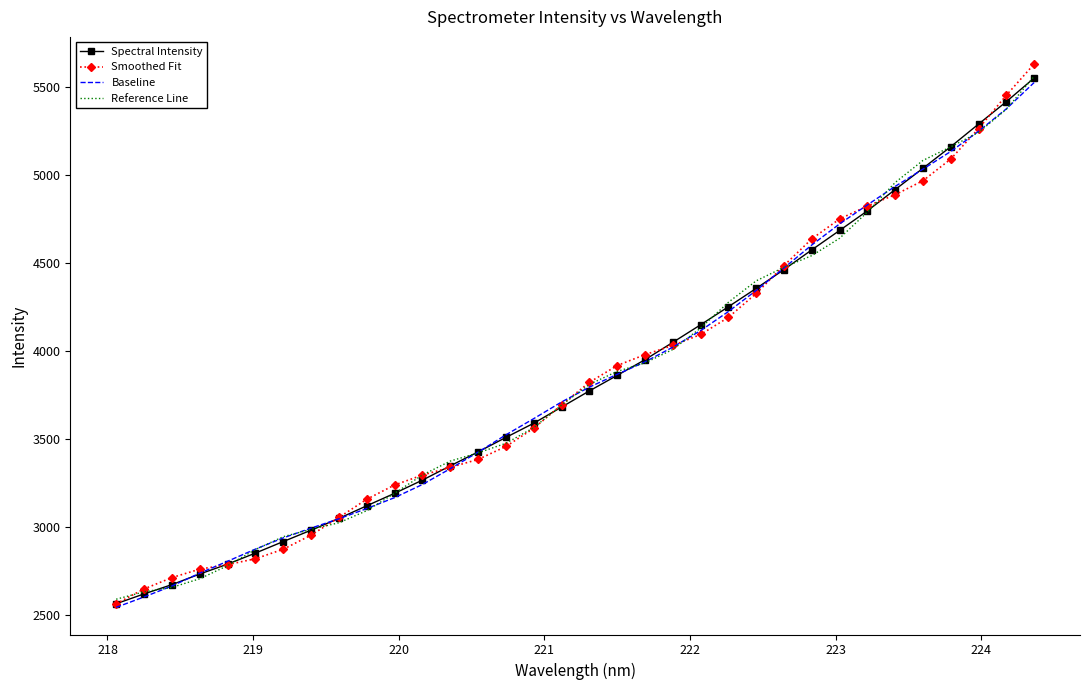

What is the lowest value of the Spectral Intensity series?

2563.9